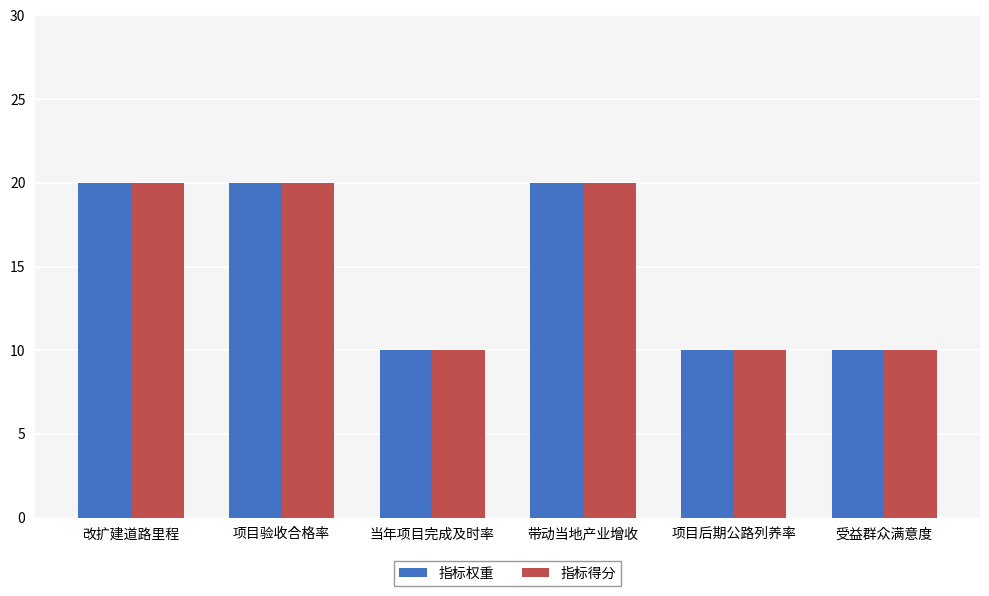

What is the lowest value of the 指标得分 series?

10